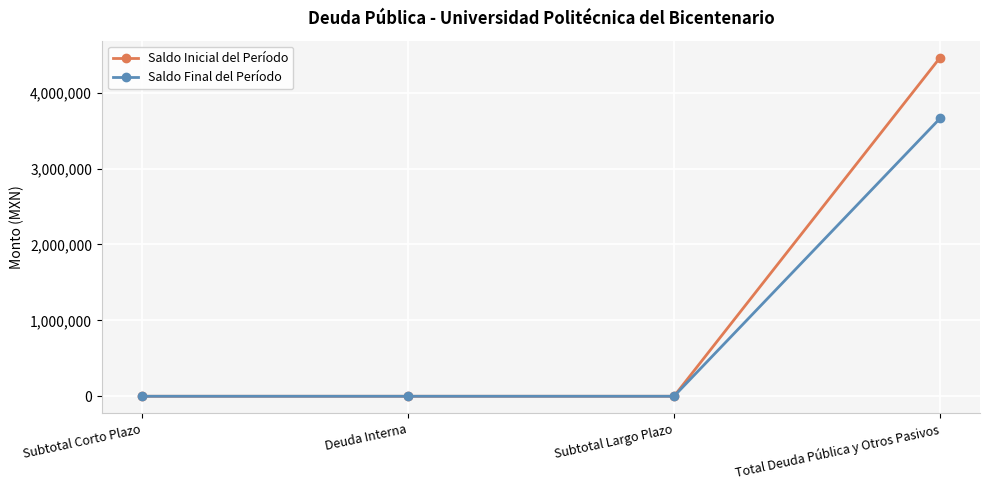

What is the total value across all series at Total Deuda Pública y Otros Pasivos?

8122699.0